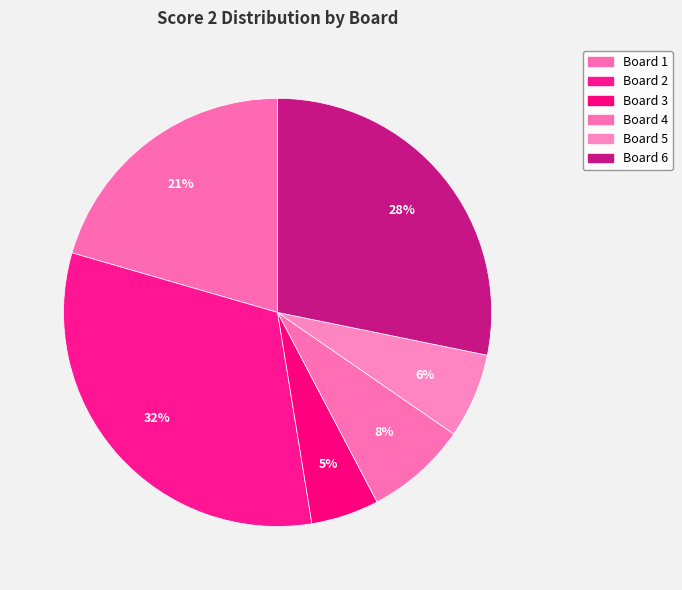

Is Board 2 the majority of the pie?

No